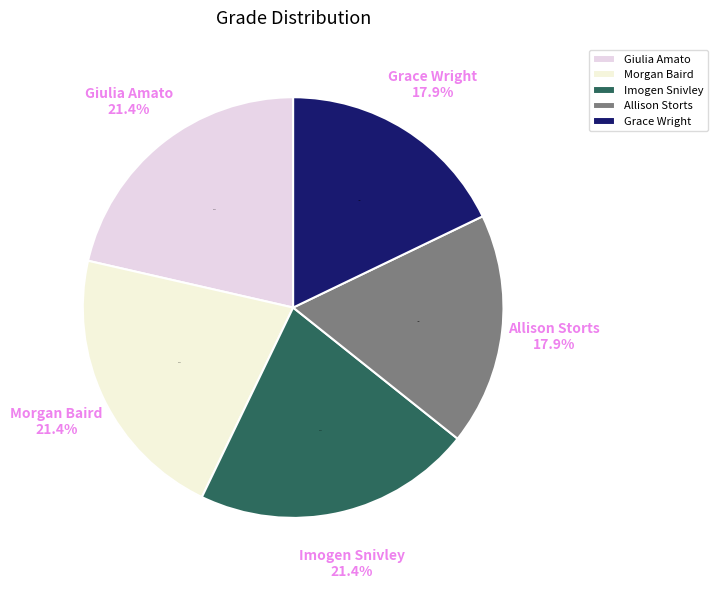

Do Morgan Baird and Imogen Snivley together represent more than half of the pie?

No